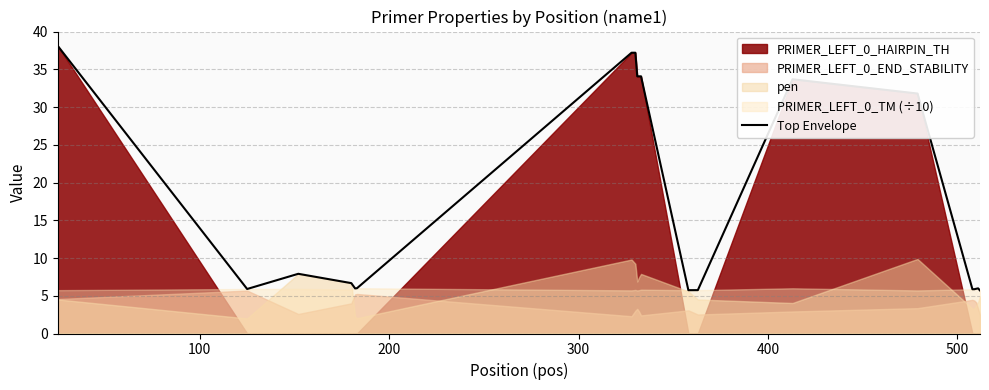

What is the highest value of the Top Envelope series?

38.1